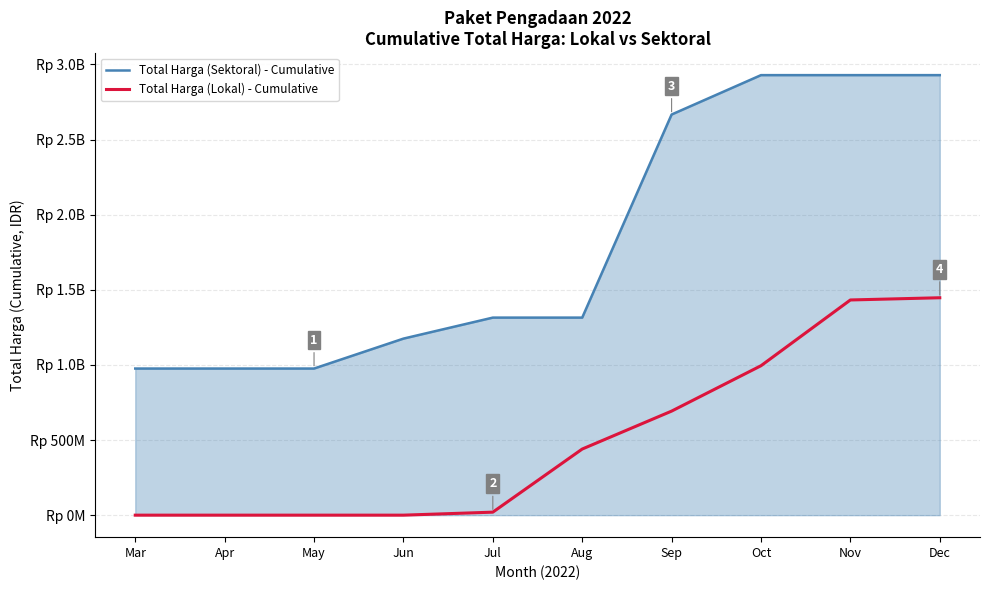

What is the difference between the maximum and minimum values in the Total Harga (Sektoral) - Cumulative series?

1952800150